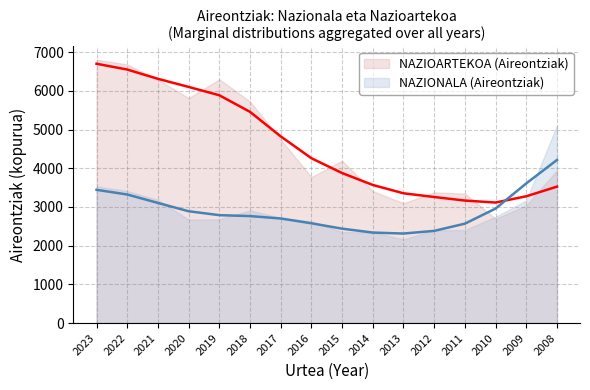

What is the smallest value displayed?

3114